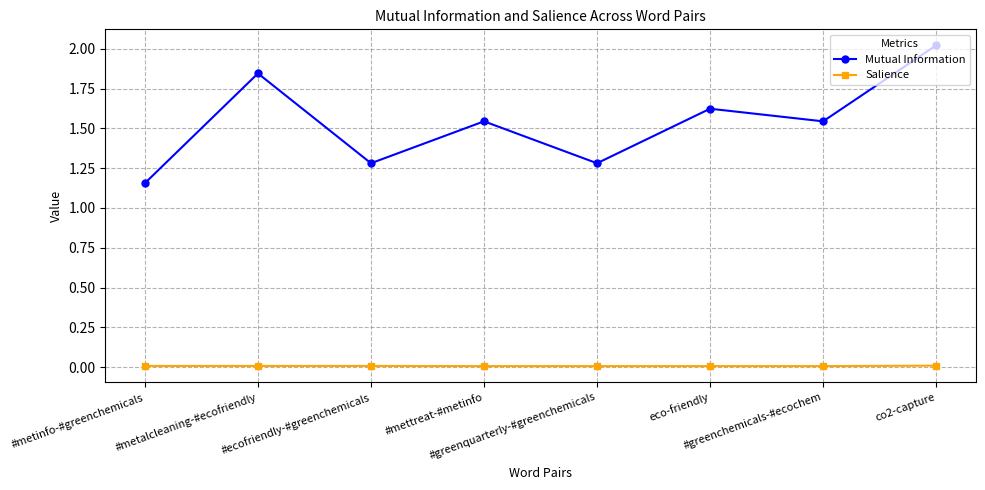

The Salience series shows 0.0 at #metinfo-#greenchemicals. True or false?

True